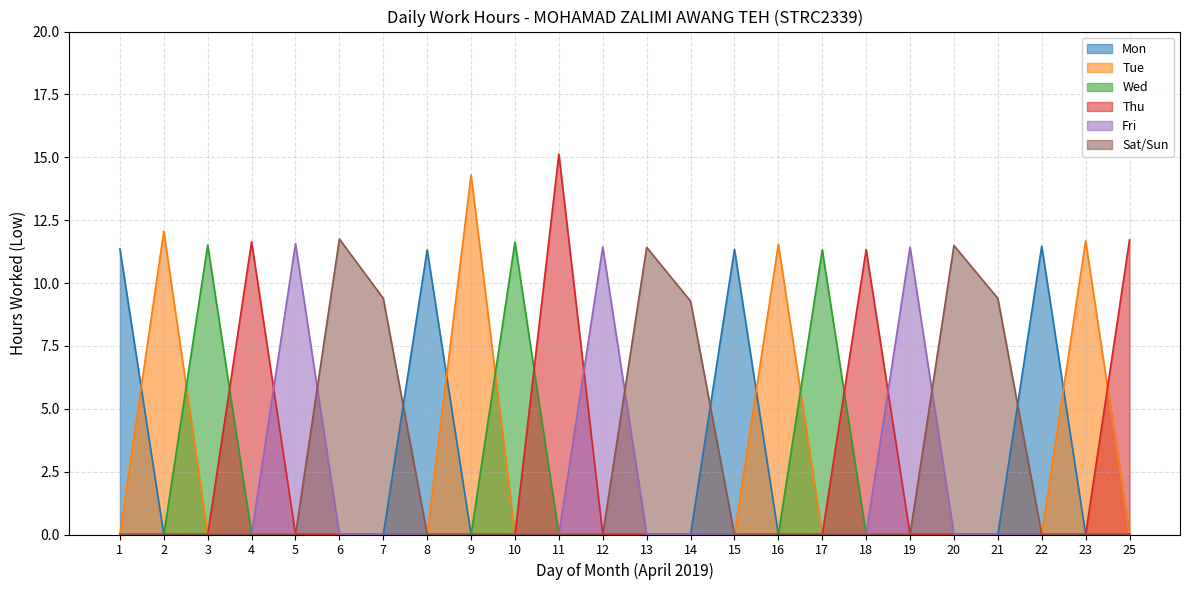

At which label does Mon reach its minimum?

2